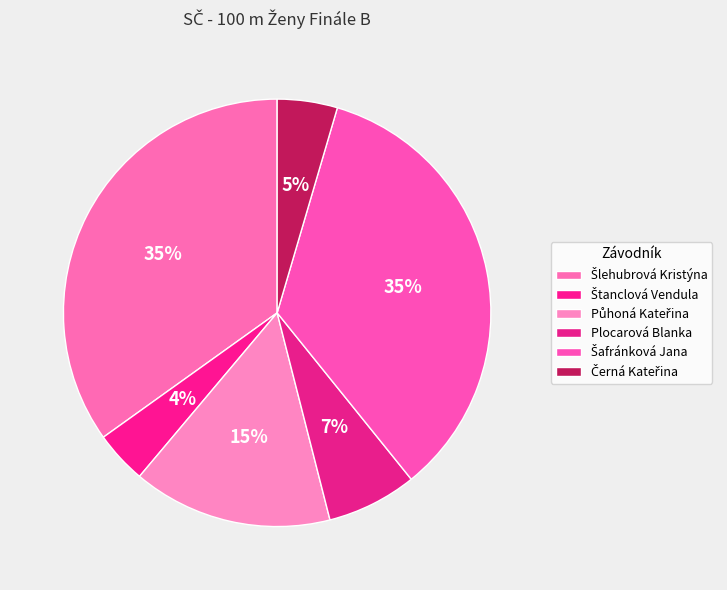

To the nearest percent, what percentage of the pie is Štanclová Vendula?

4%